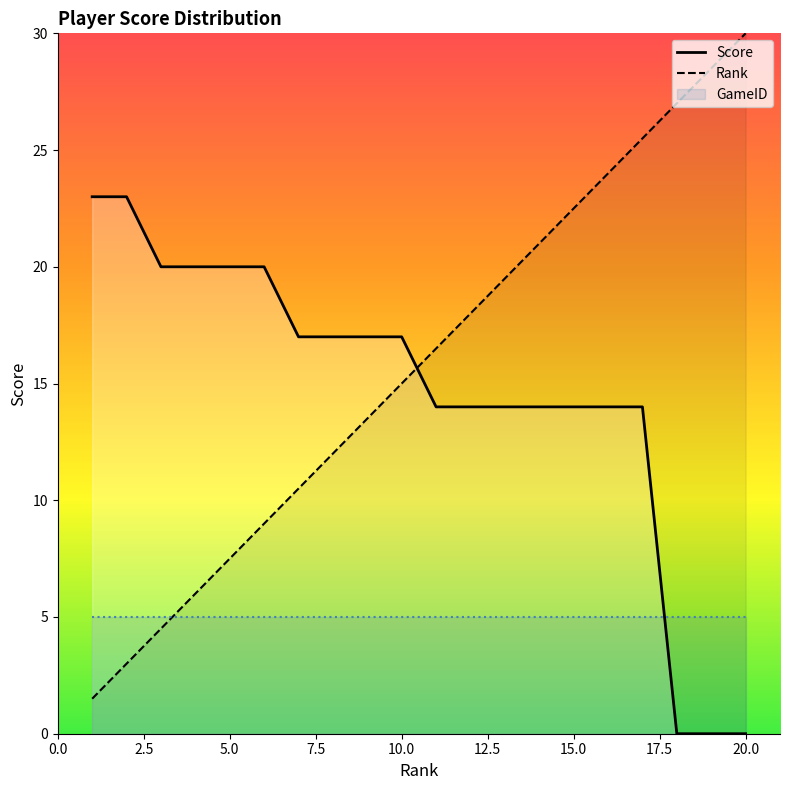

After their last crossing, which series has the higher values: Rank or Score?

Rank